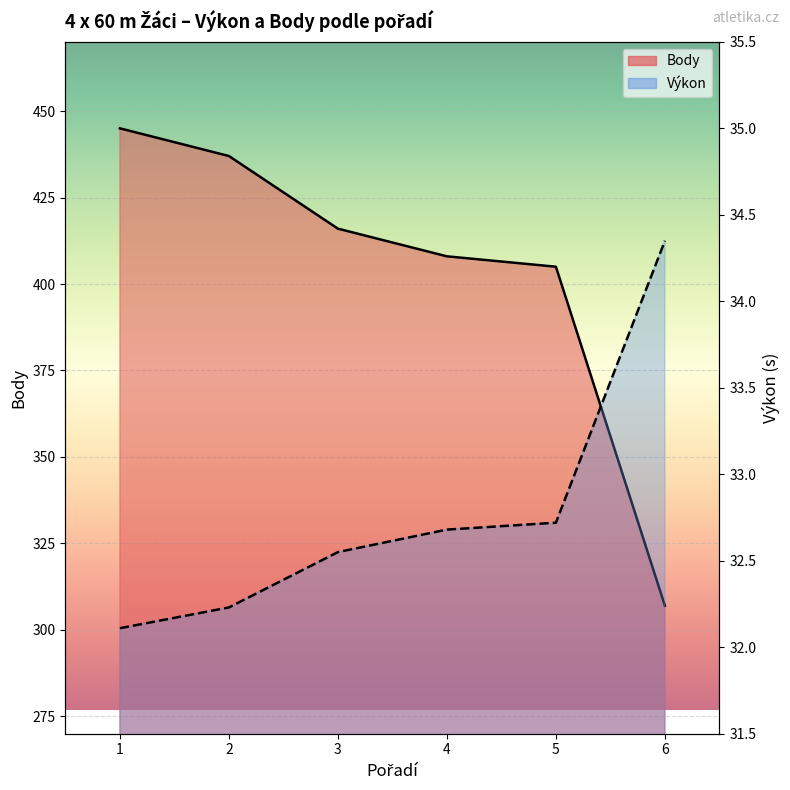

What are all the series names shown in the legend?

Výkon, Body